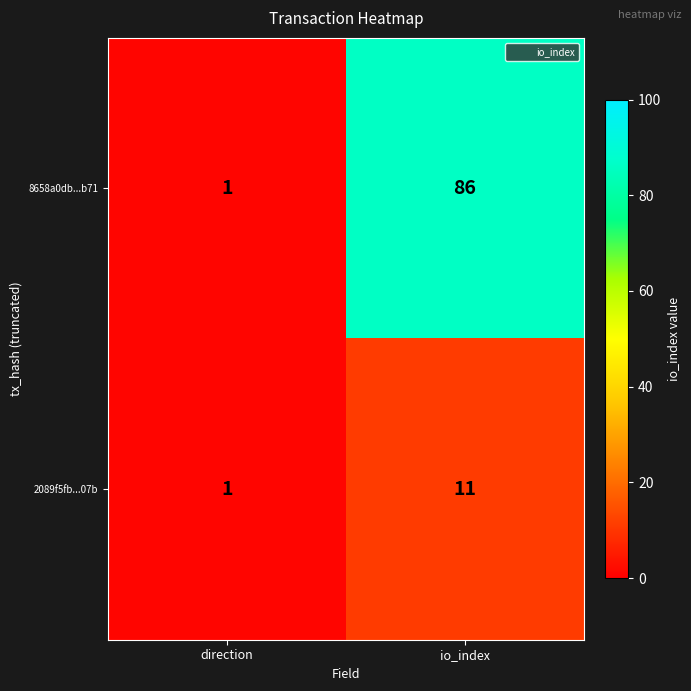

Is the value of 8658a0db...b71 at direction greater than the value of 2089f5fb...07b at io_index?

No